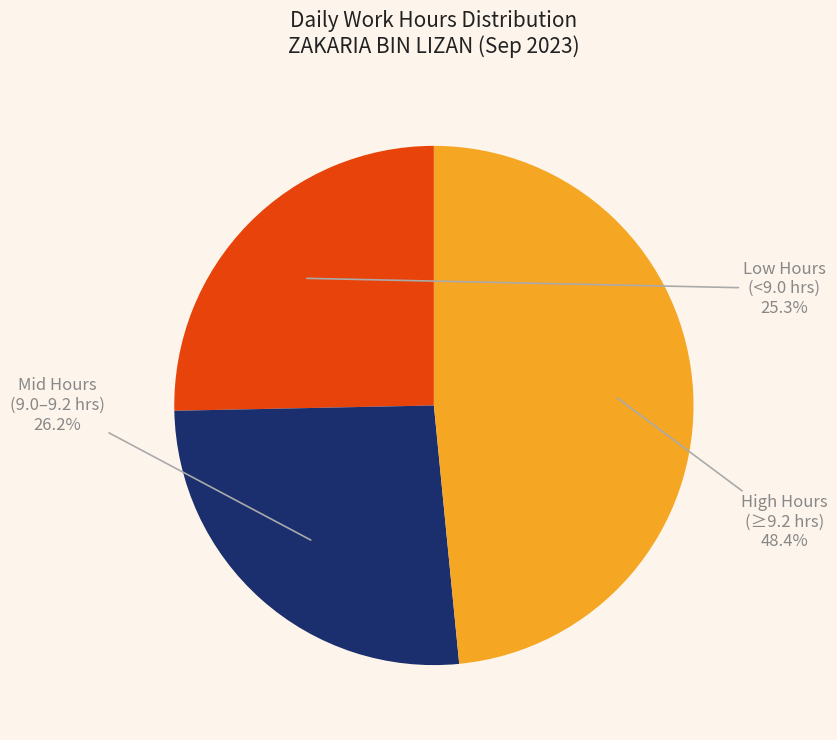

Is there any slice that represents more than half of the pie?

No